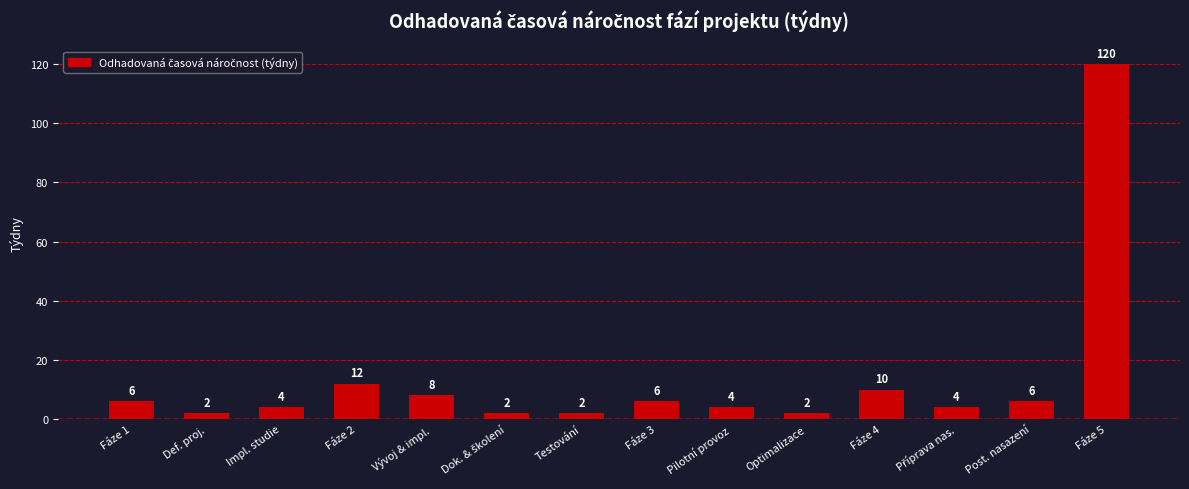

At which label is the value closest to 61?

Fáze 2